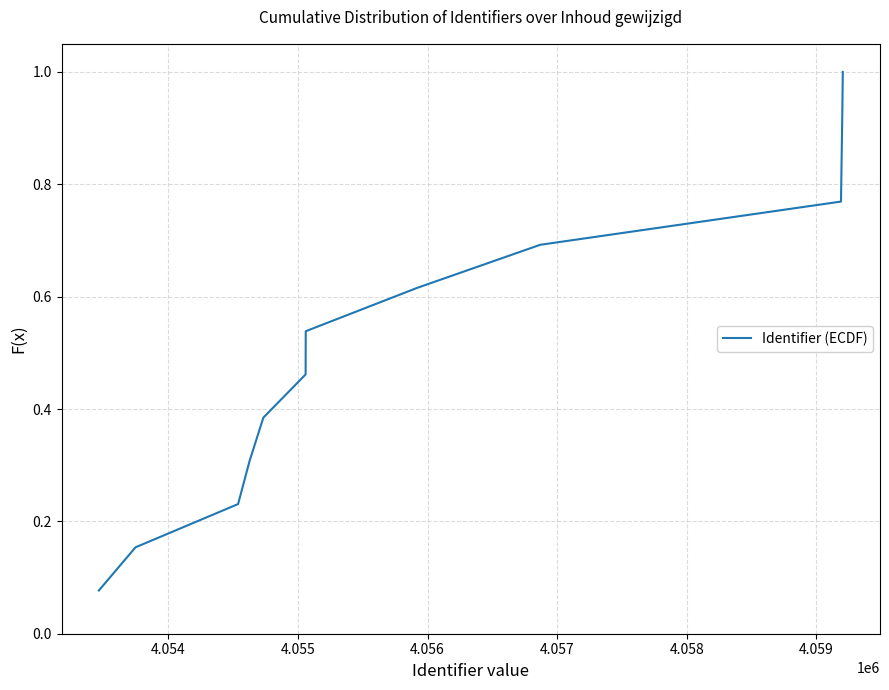

What is the greatest value displayed?

1.0